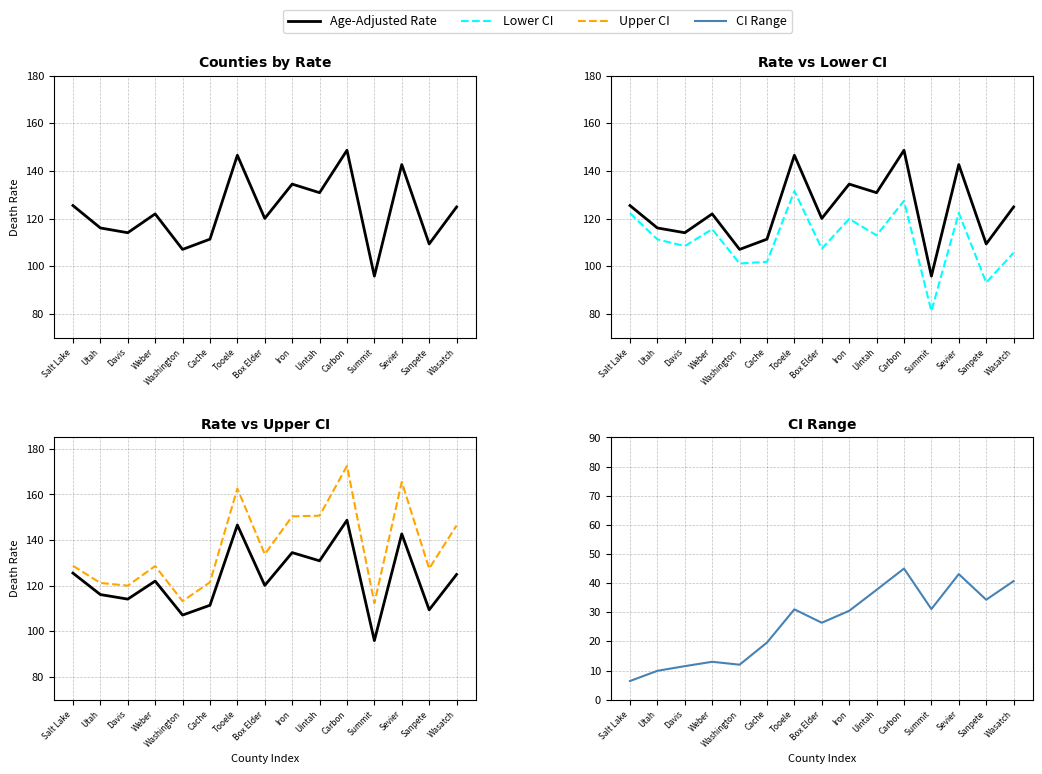

Reading right to left, extract all data points from this chart.

Age-Adjusted Rate: Wasatch=124.9	Sanpete=109.4	Sevier=142.7	Summit=95.9	Carbon=148.7	Uintah=130.9	Iron=134.5	Box Elder=120.1	Tooele=146.6	Cache=111.4	Washington=107.1	Weber=122.0	Davis=114.1	Utah=116.1	Salt Lake=125.5
Lower CI: Wasatch=105.7	Sanpete=93.2	Sevier=122.4	Summit=81.2	Carbon=127.5	Uintah=113.0	Iron=119.9	Box Elder=107.4	Tooele=131.6	Cache=101.9	Washington=101.2	Weber=115.6	Davis=108.5	Utah=111.3	Salt Lake=122.3
Upper CI: Wasatch=146.4	Sanpete=127.5	Sevier=165.5	Summit=112.3	Carbon=172.5	Uintah=150.7	Iron=150.4	Box Elder=133.8	Tooele=162.6	Cache=121.5	Washington=113.2	Weber=128.6	Davis=120.0	Utah=121.2	Salt Lake=128.7
CI Range: Wasatch=40.7	Sanpete=34.3	Sevier=43.1	Summit=31.1	Carbon=45.0	Uintah=37.7	Iron=30.5	Box Elder=26.4	Tooele=31.0	Cache=19.6	Washington=12.0	Weber=13.0	Davis=11.5	Utah=9.9	Salt Lake=6.4